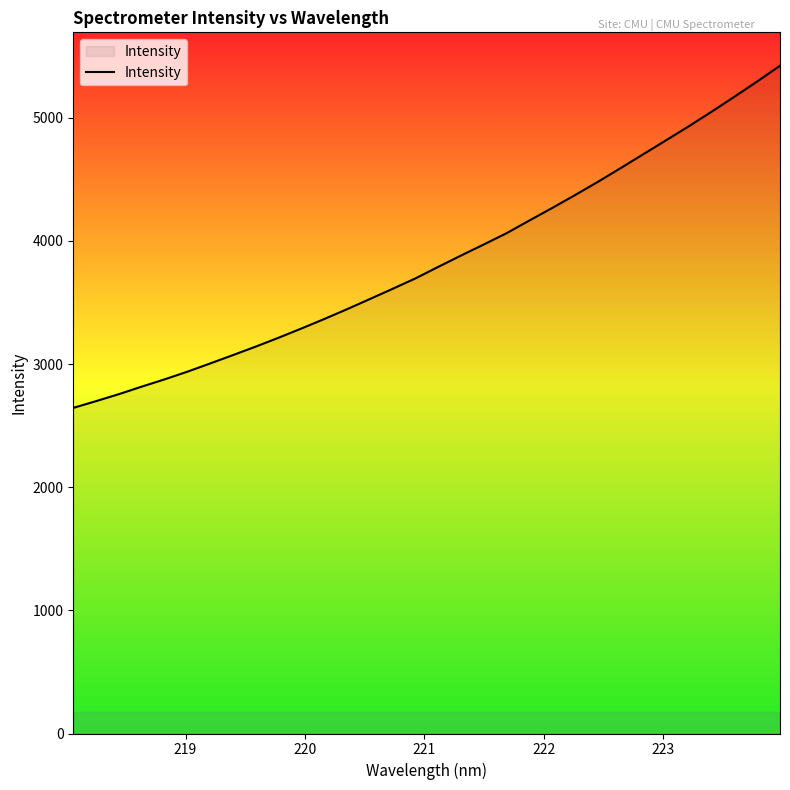

What is the greatest value displayed?

5423.3